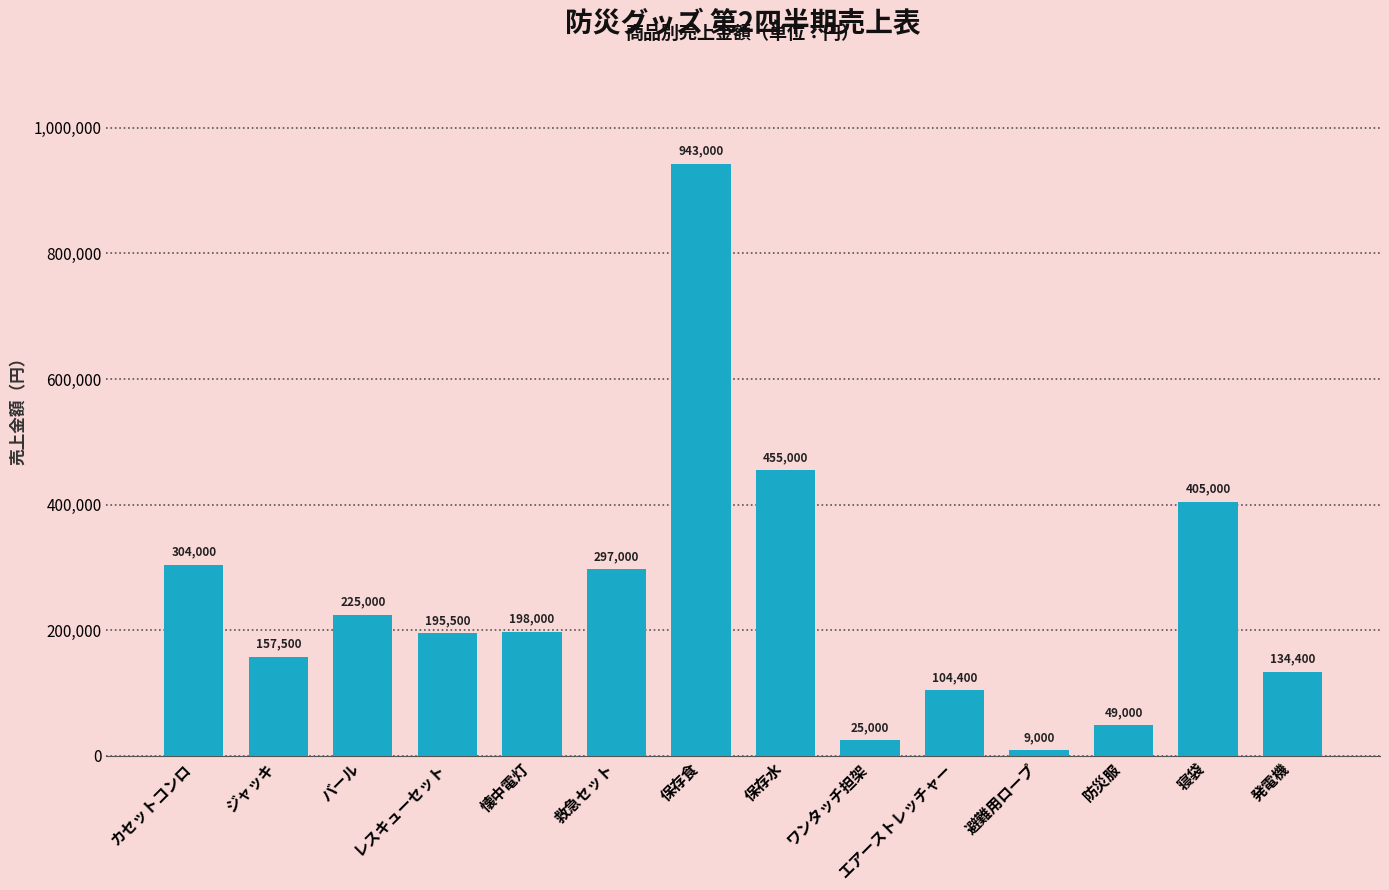

Reading left to right, what are all the values shown in this chart?

カセットコンロ=304000	ジャッキ=157500	バール=225000	レスキューセット=195500	懐中電灯=198000	救急セット=297000	保存食=943000	保存水=455000	ワンタッチ担架=25000	エアーストレッチャー=104400	避難用ロープ=9000	防災服=49000	寝袋=405000	発電機=134400